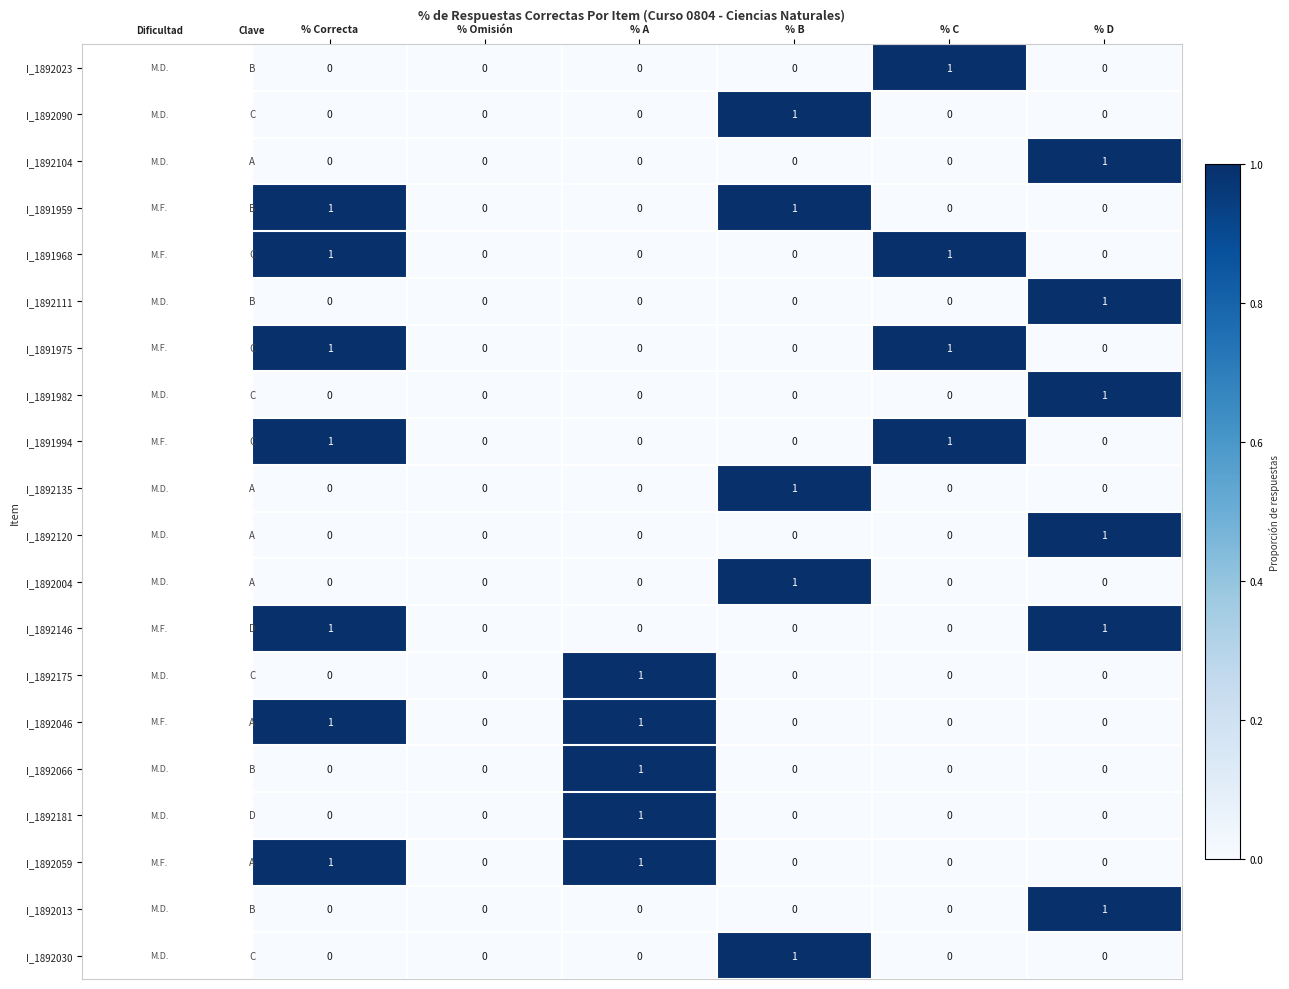

What is the greatest value displayed?

1